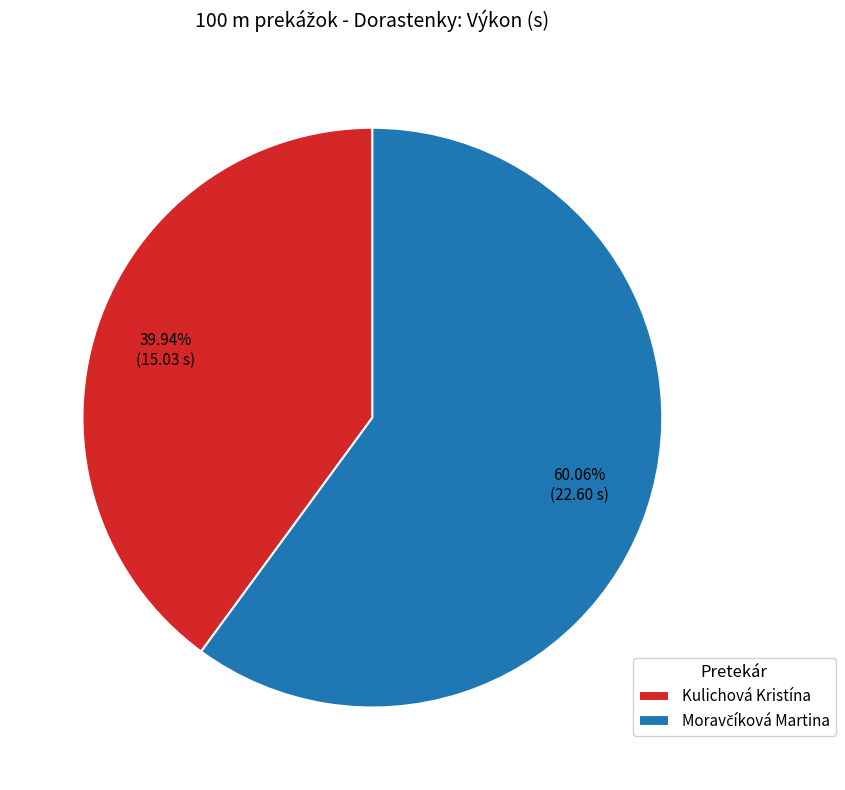

Which category has the smallest portion of the pie?

Kulichová Kristína